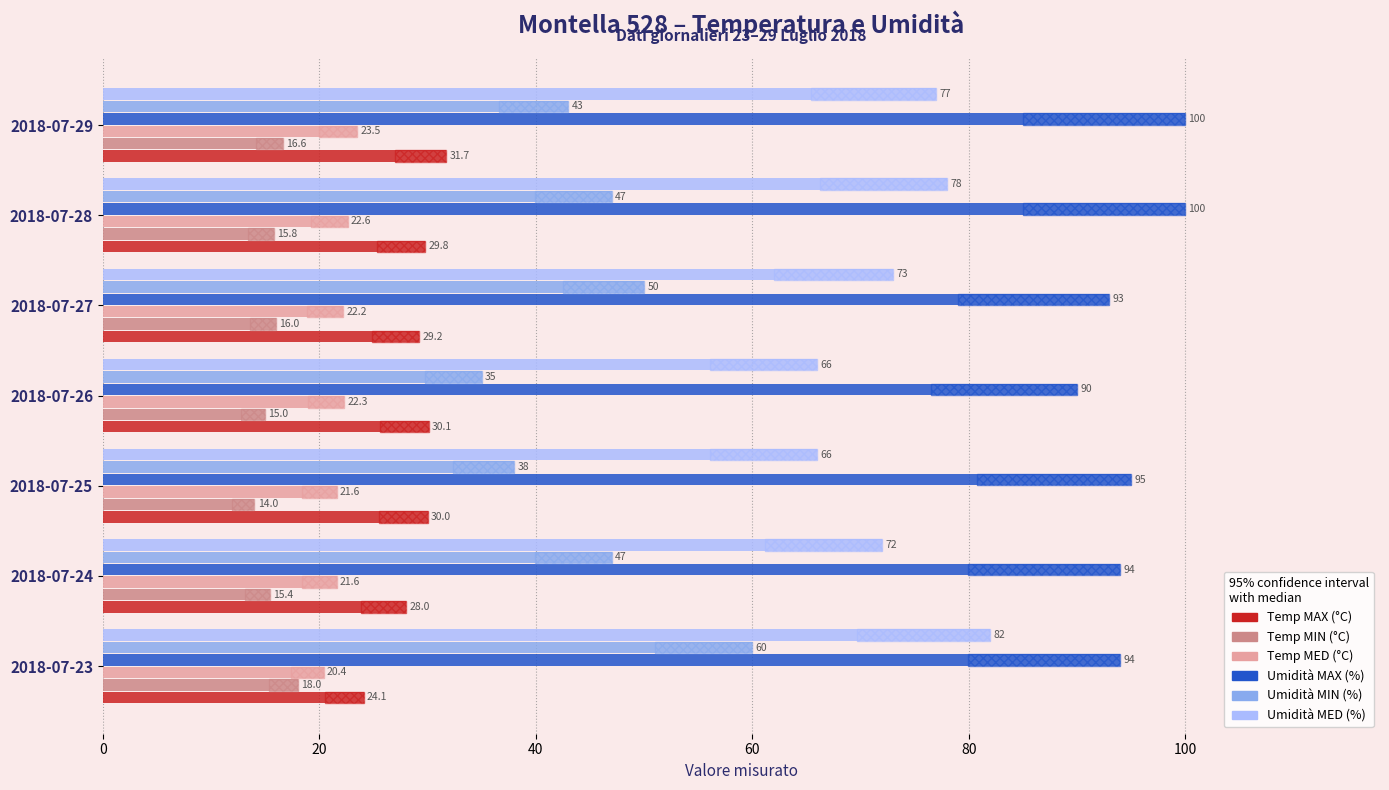

Is the value of Umidità MAX (%) at 2018-07-24 greater than the value of Temp MAX (°C) at 2018-07-26?

Yes